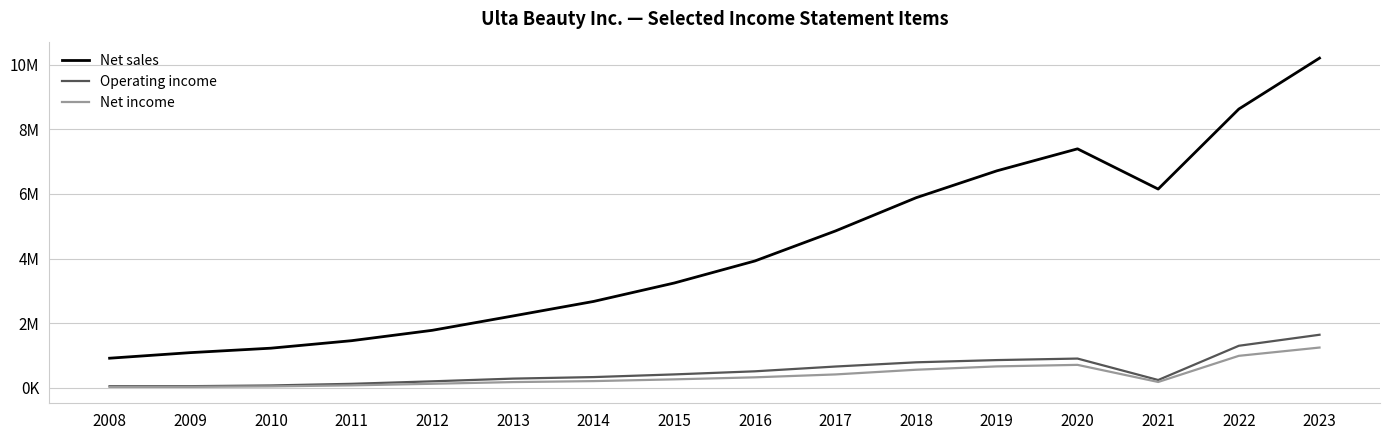

What is the highest value of the Operating income series?

1638610